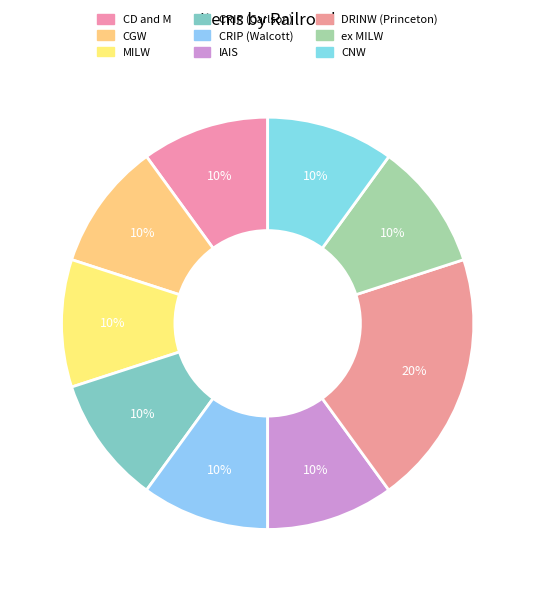

True or false: ex MILW accounts for 10% of the total.

True